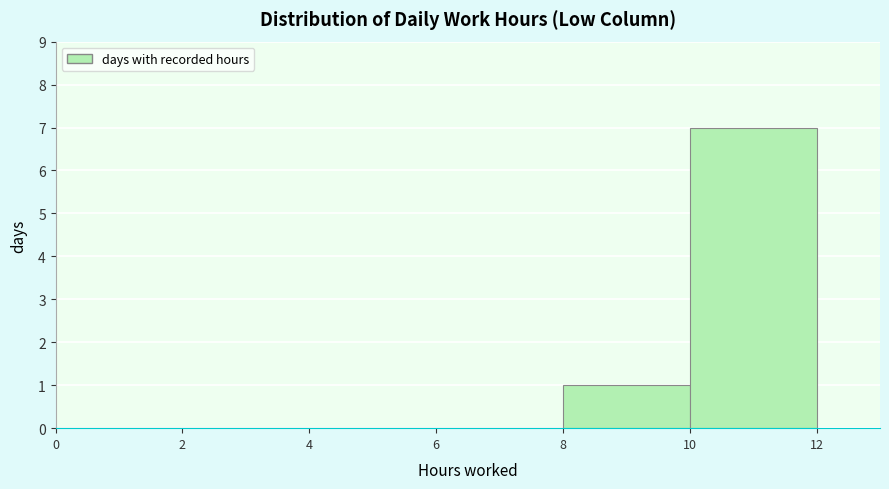

Reading left to right, list every bar in this chart as the range it spans on the x-axis followed by its height. The values are not printed on the chart, so give them approximately, as read against the axis.

0 to 2: 0
2 to 4: 0
4 to 6: 0
6 to 8: 0
8 to 10: 1
10 to 12: 7